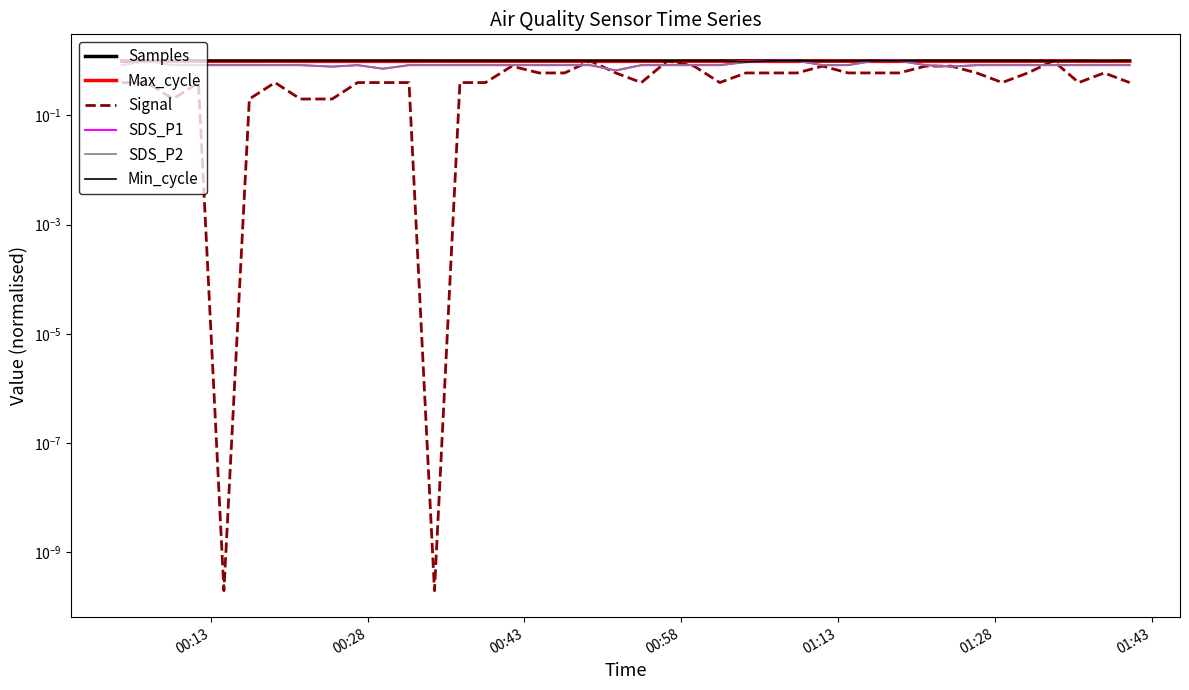

Which series has the widest spread of values?

Signal